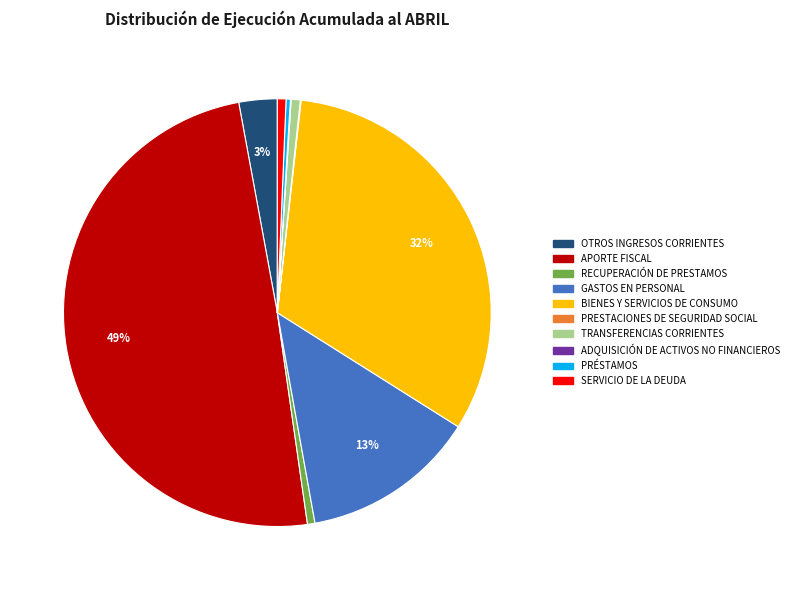

To the nearest percent, what is the average slice percentage?

10%